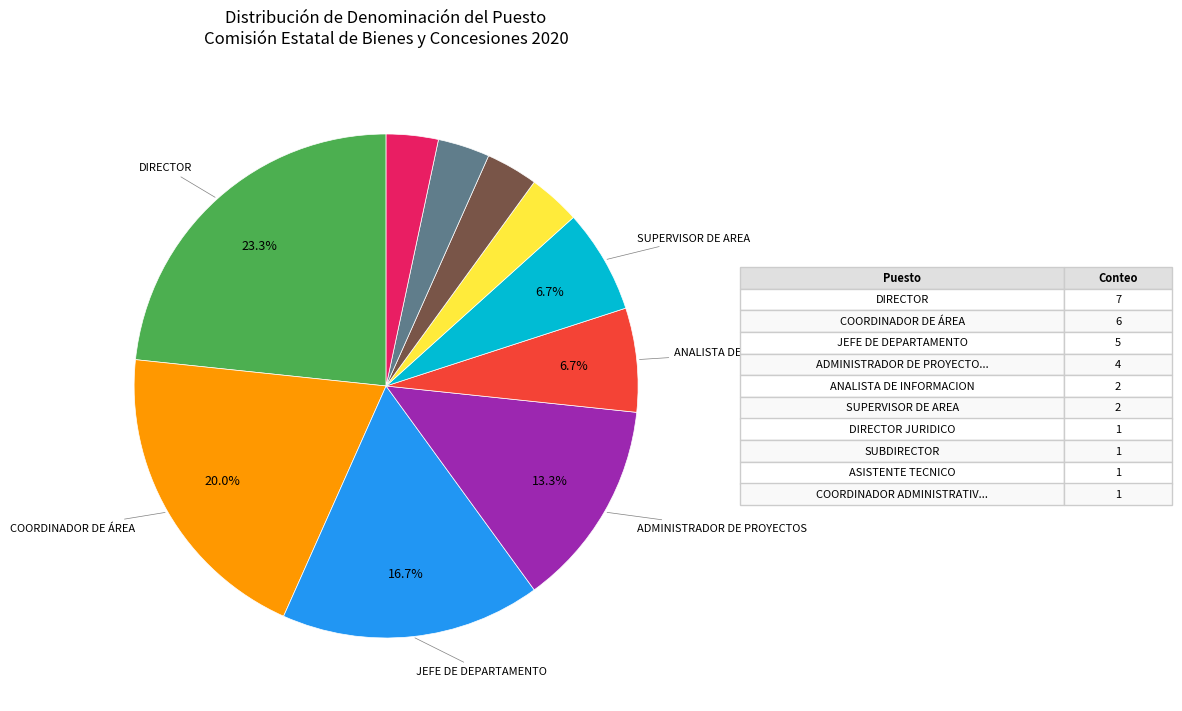

Does any single category account for the majority?

No